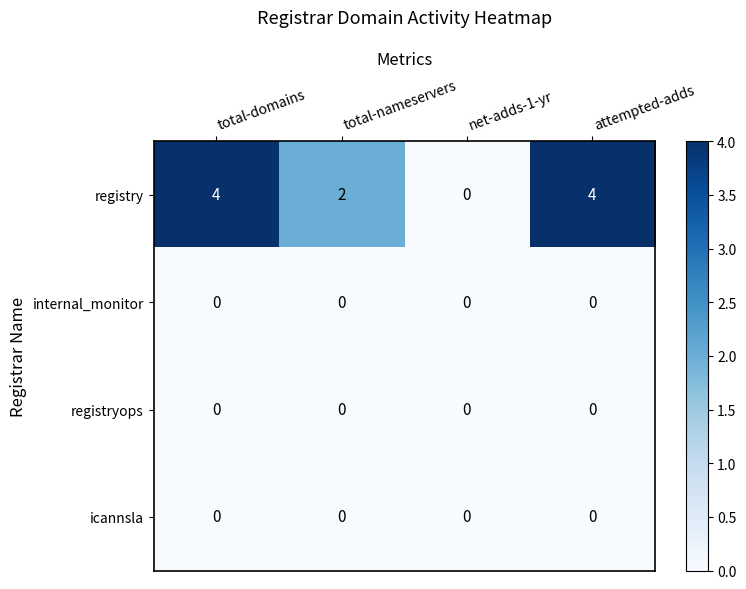

What is the difference between the maximum and minimum values in the registry series?

4